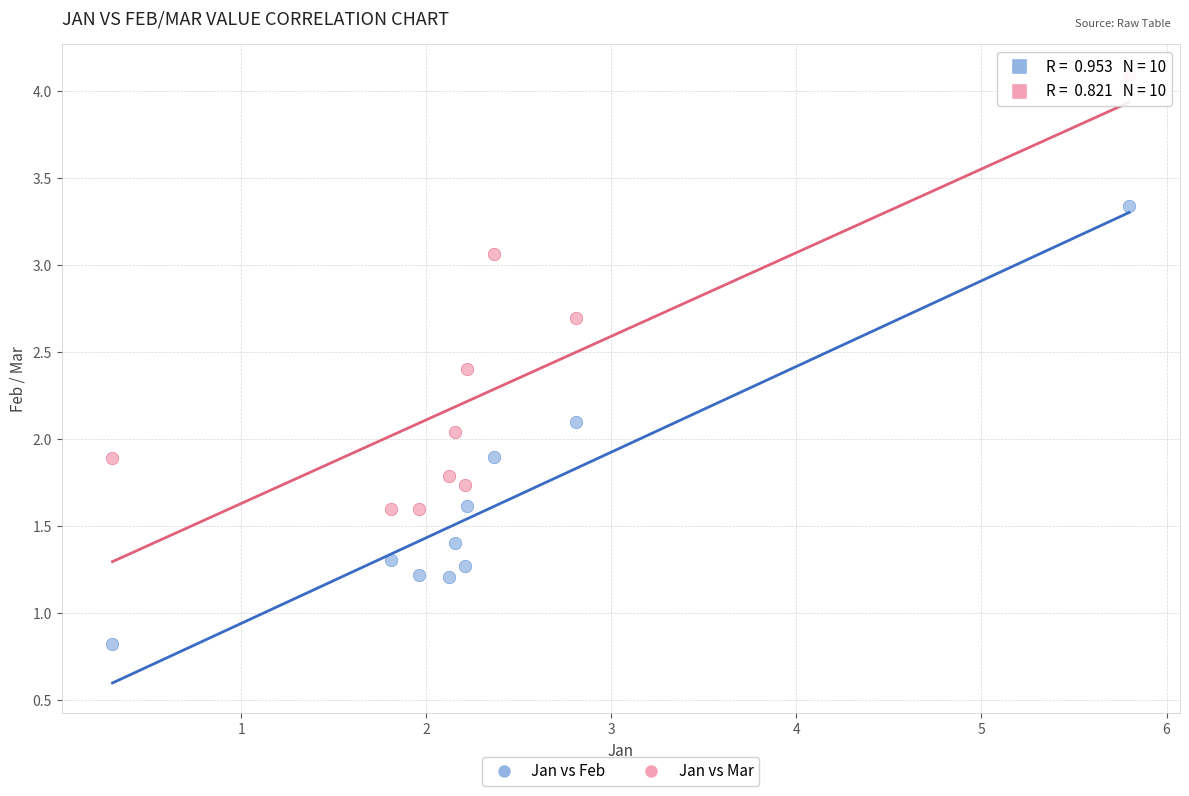

Which series contains the lowest Y value?

Jan vs Feb